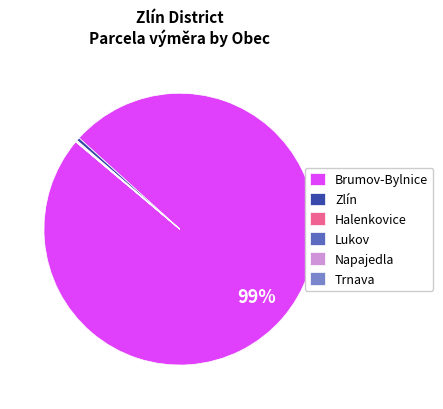

Does any single category account for the majority?

Yes